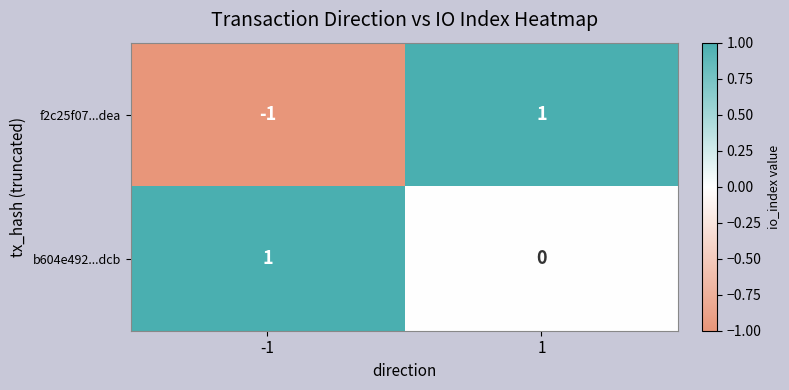

Reading right to left, extract all data points from this chart.

f2c25f07...dea: 1=1	-1=-1
b604e492...dcb: 1=0	-1=1